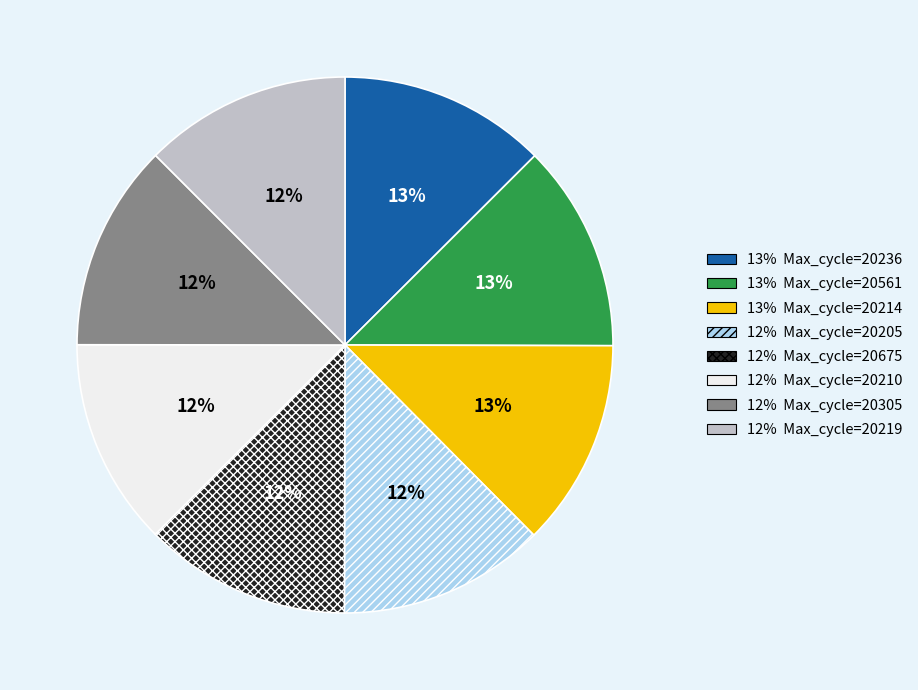

Is there a majority slice in this chart?

No